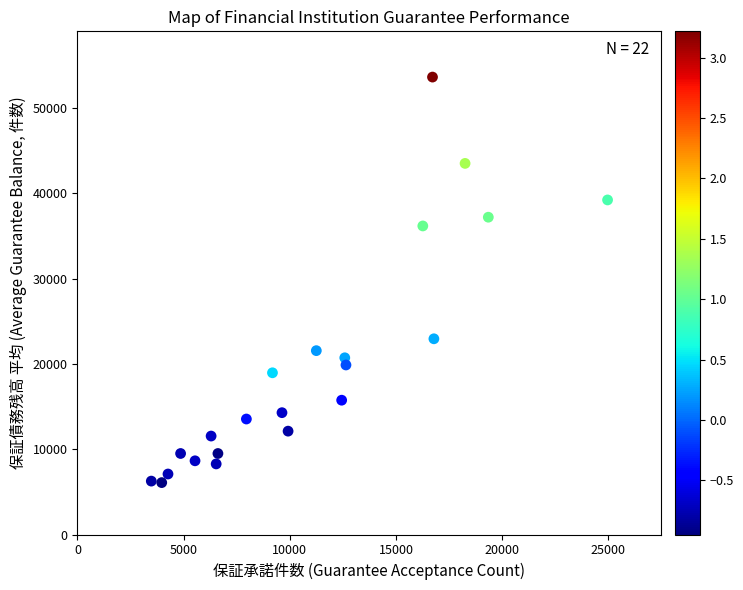

What is the range of Y values (max minus min)?

47562.4